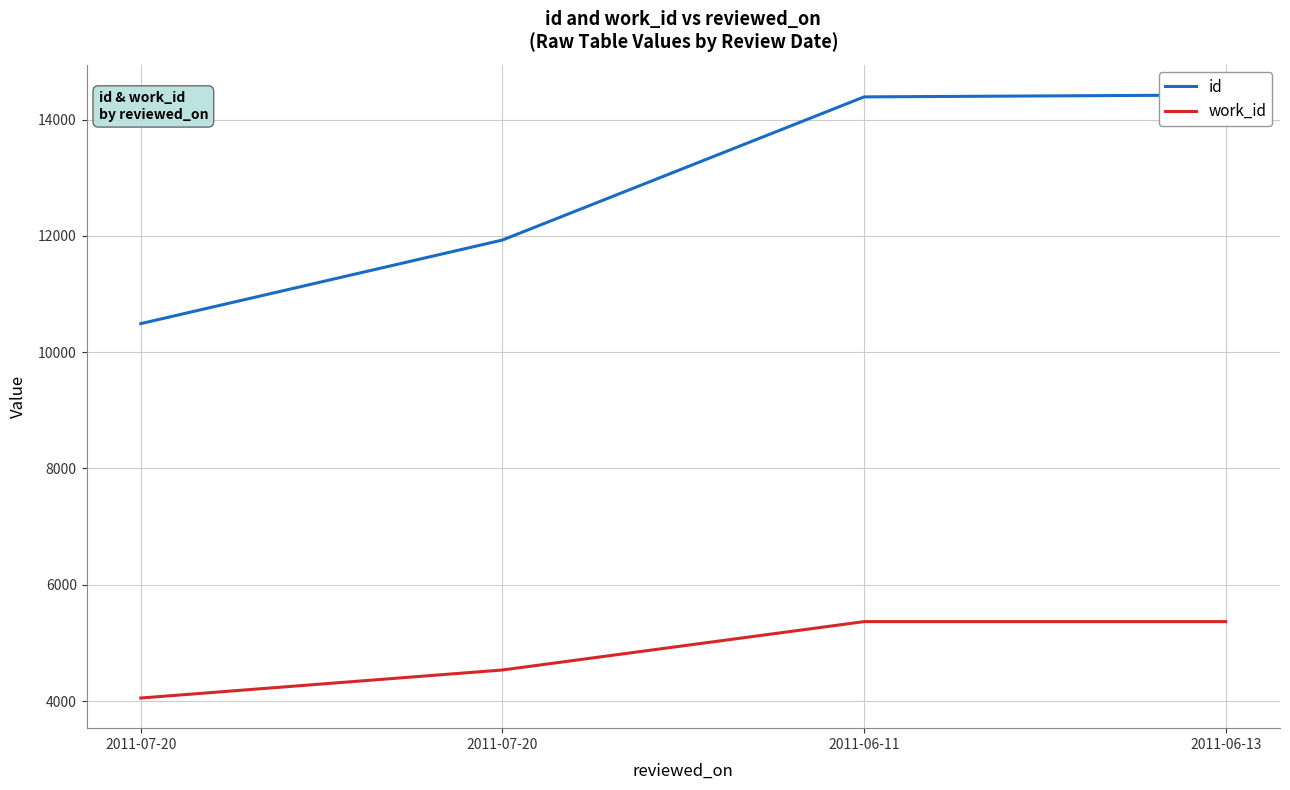

True or false: id and work_id cross at least once.

False